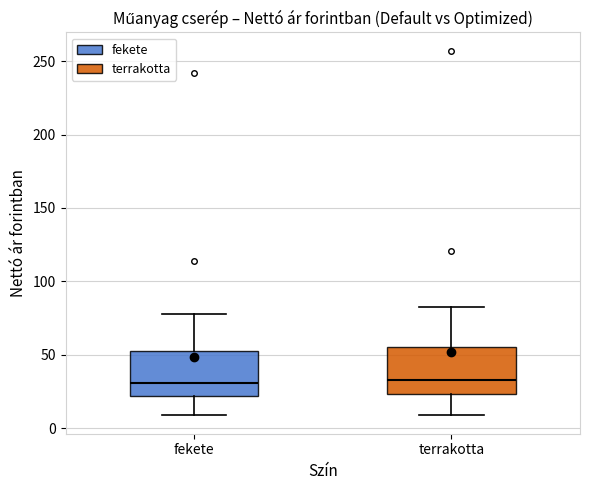

Reading left to right, read every box against the y-axis: the position of its median line, the range the box covers, and the ends of its whiskers. The values are not printed on the chart, so give them approximately, as read against the axis.

fekete: median 30, box 20 to 50, whiskers 10 to 75
terrakotta: median 35, box 25 to 55, whiskers 10 to 80